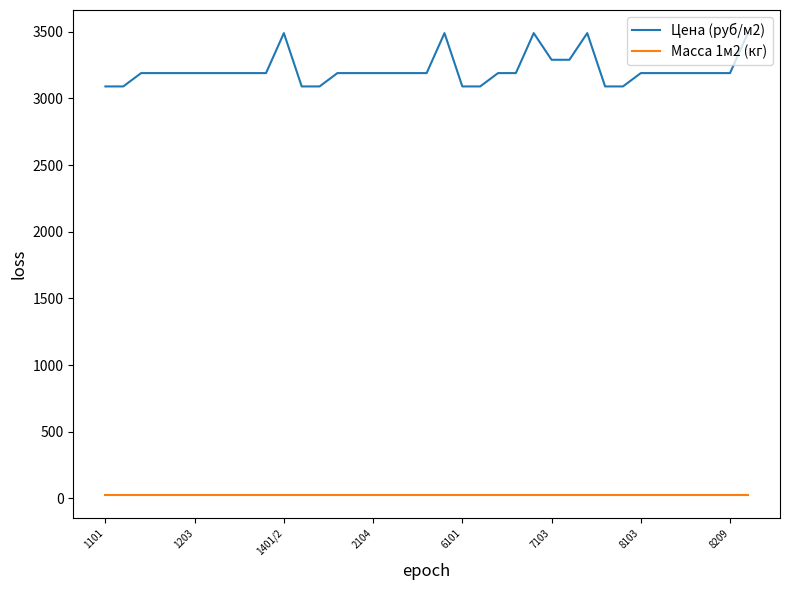

Which series has the largest total across all categories?

Цена (руб/м2)